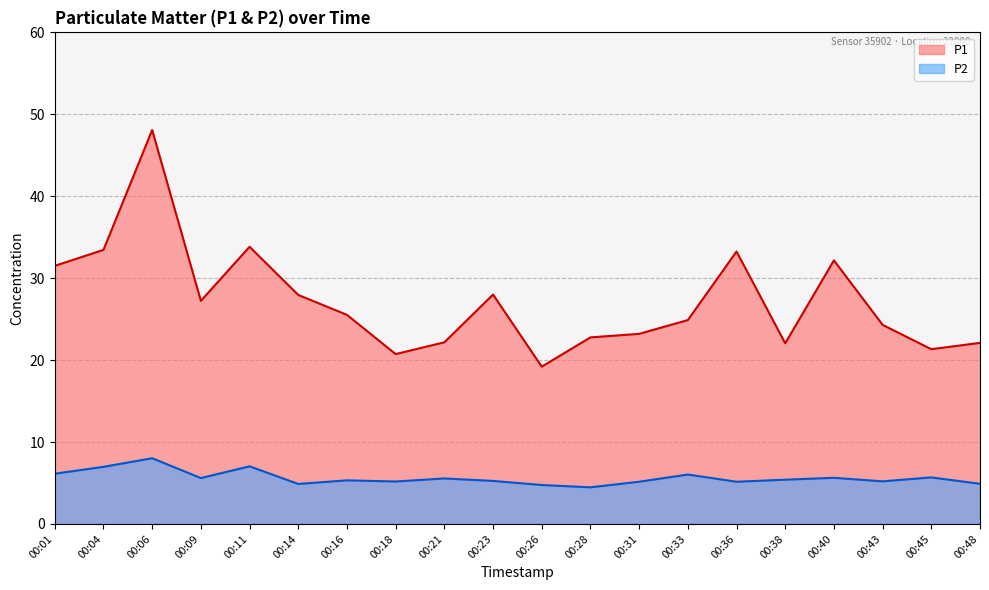

Is it true that P1 equals 37.1 at 00:21?

False